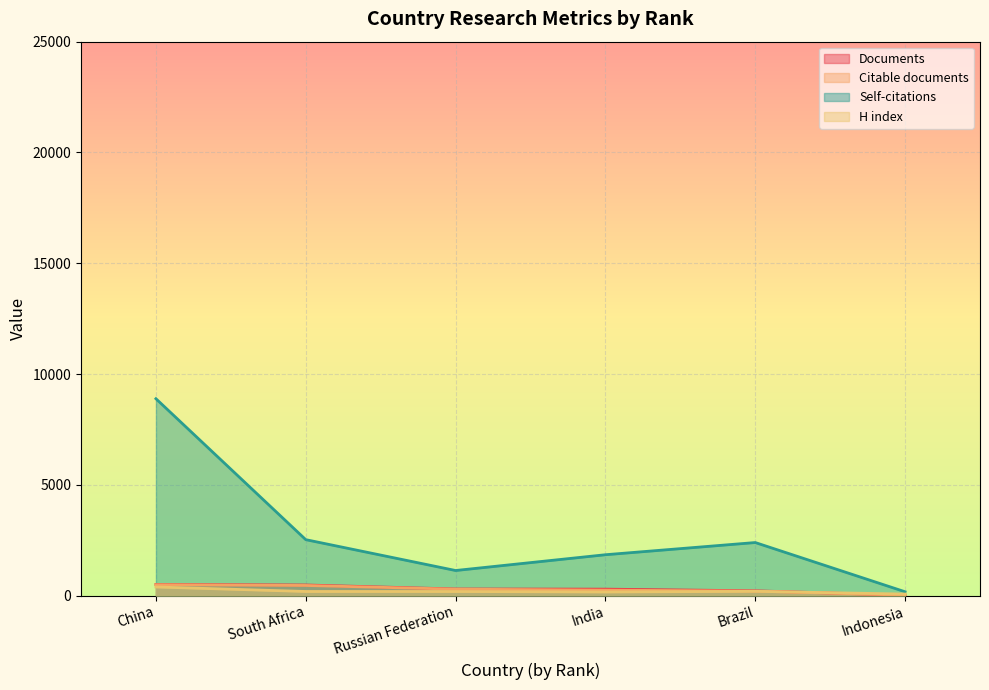

How many interior local peaks does the Self-citations series have?

1